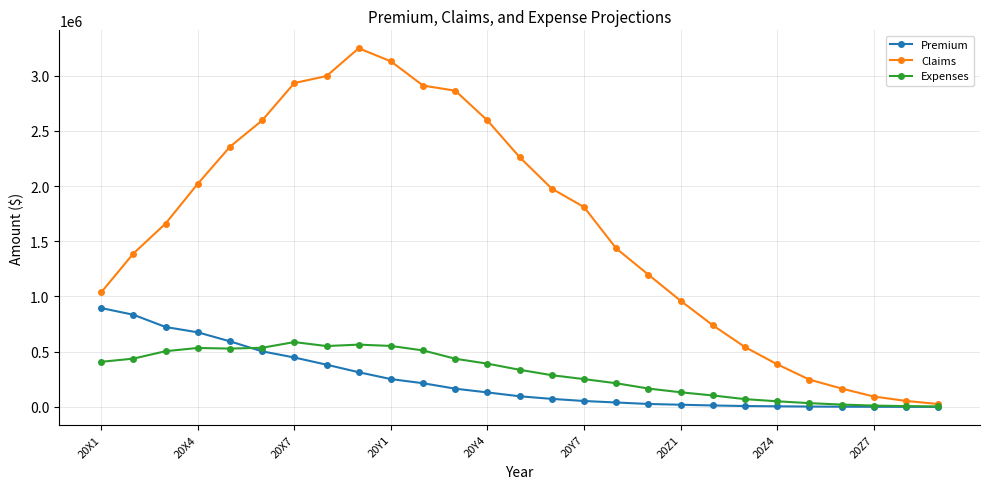

Which series has the largest range (max minus min)?

Claims